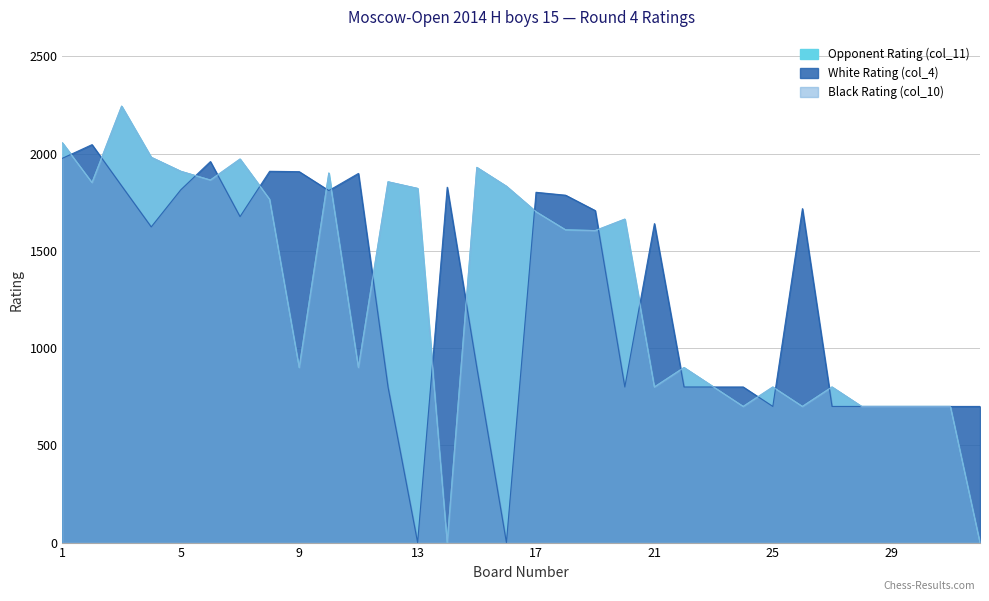

Does the chart display data point markers on the line(s)?

No